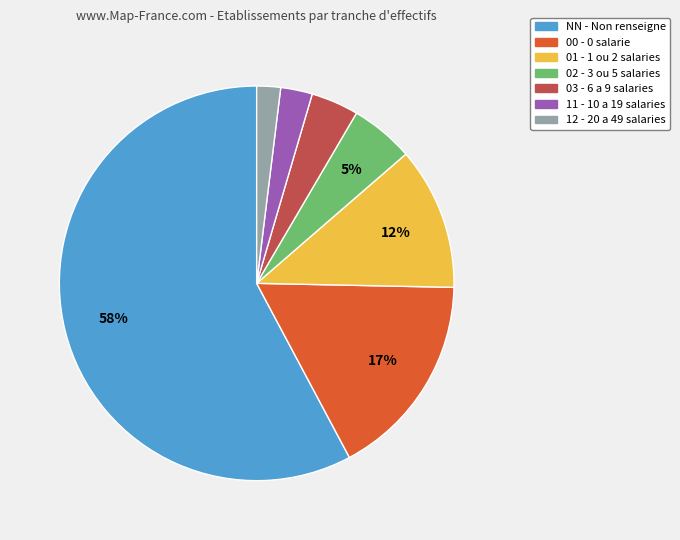

Is it true that 02 is 1% of the pie?

False